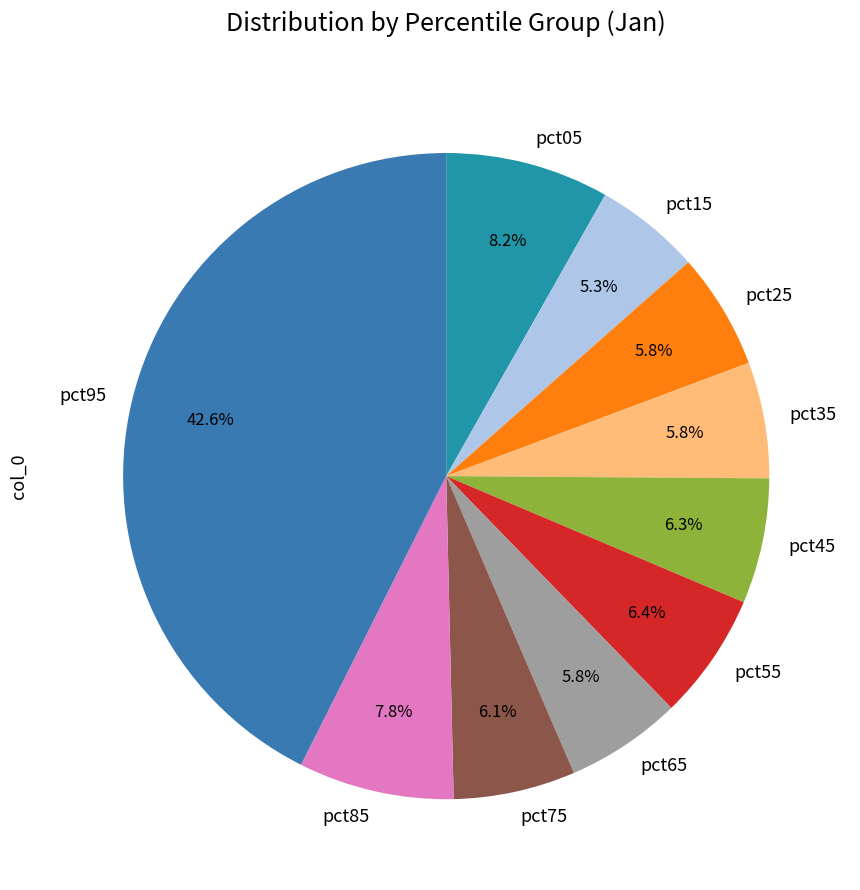

Between pct25 and pct55, which is larger?

pct55